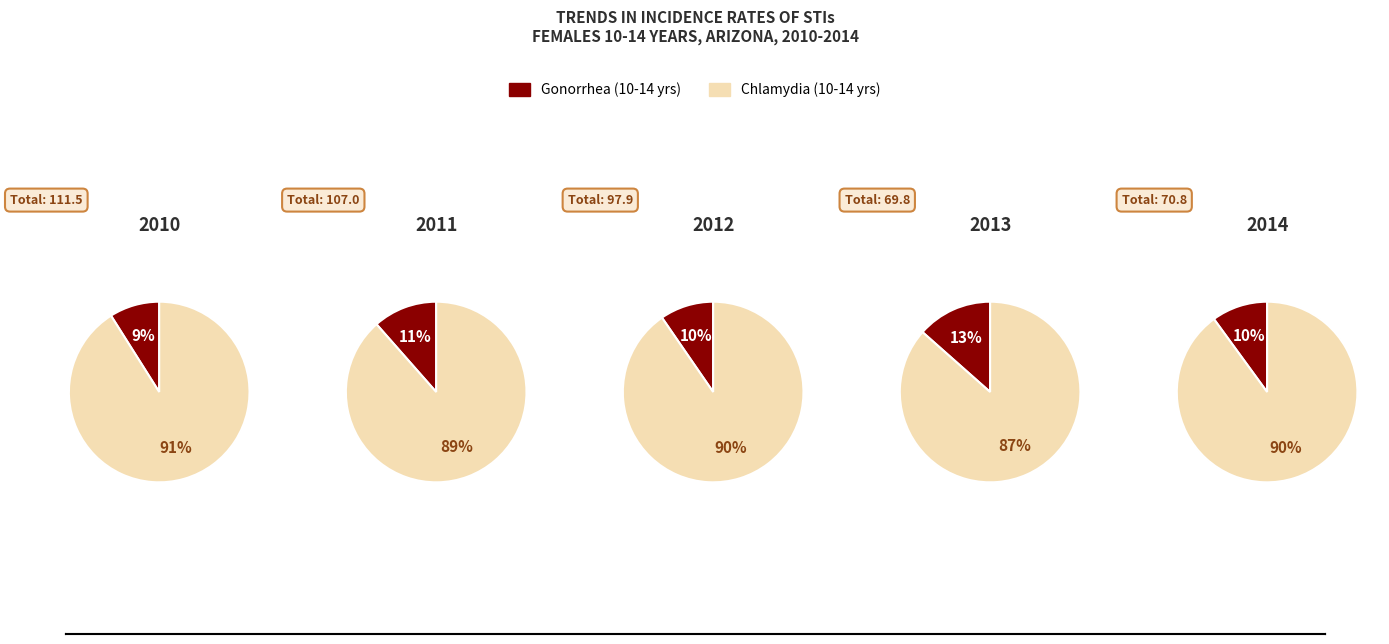

What percentage is NOT represented by 2010?

79.3%